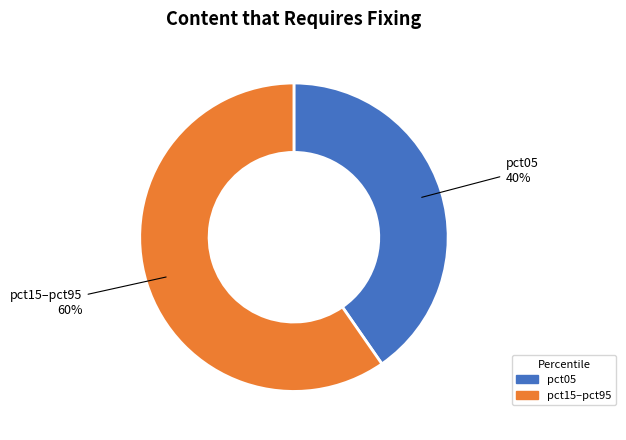

Does any single category account for the majority?

Yes